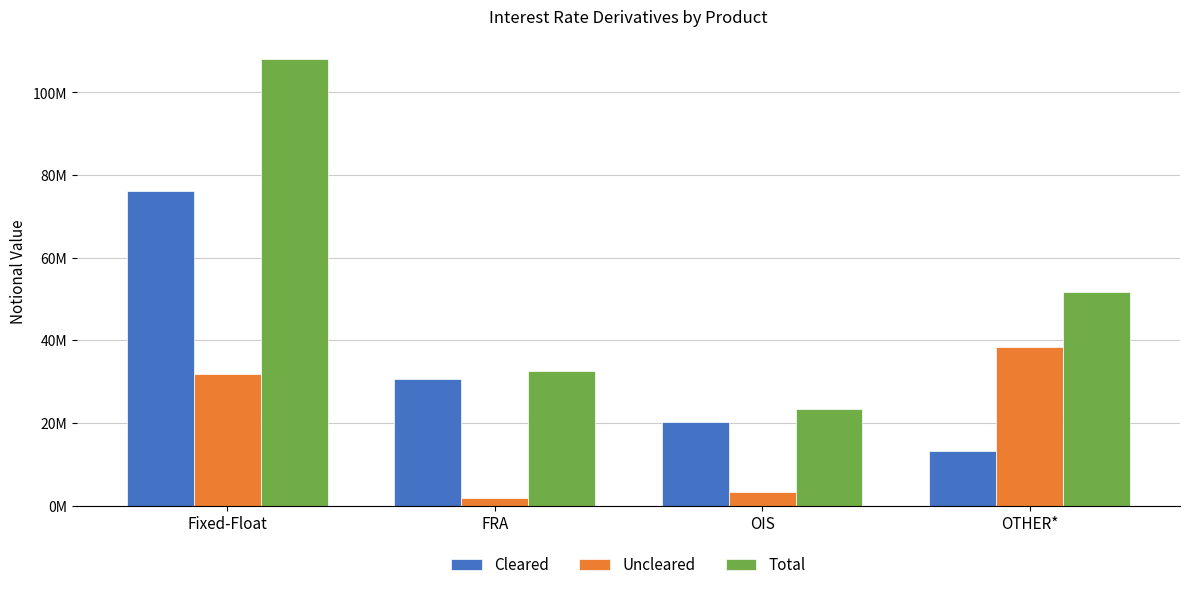

Read the Total value at Fixed-Float.

108180413